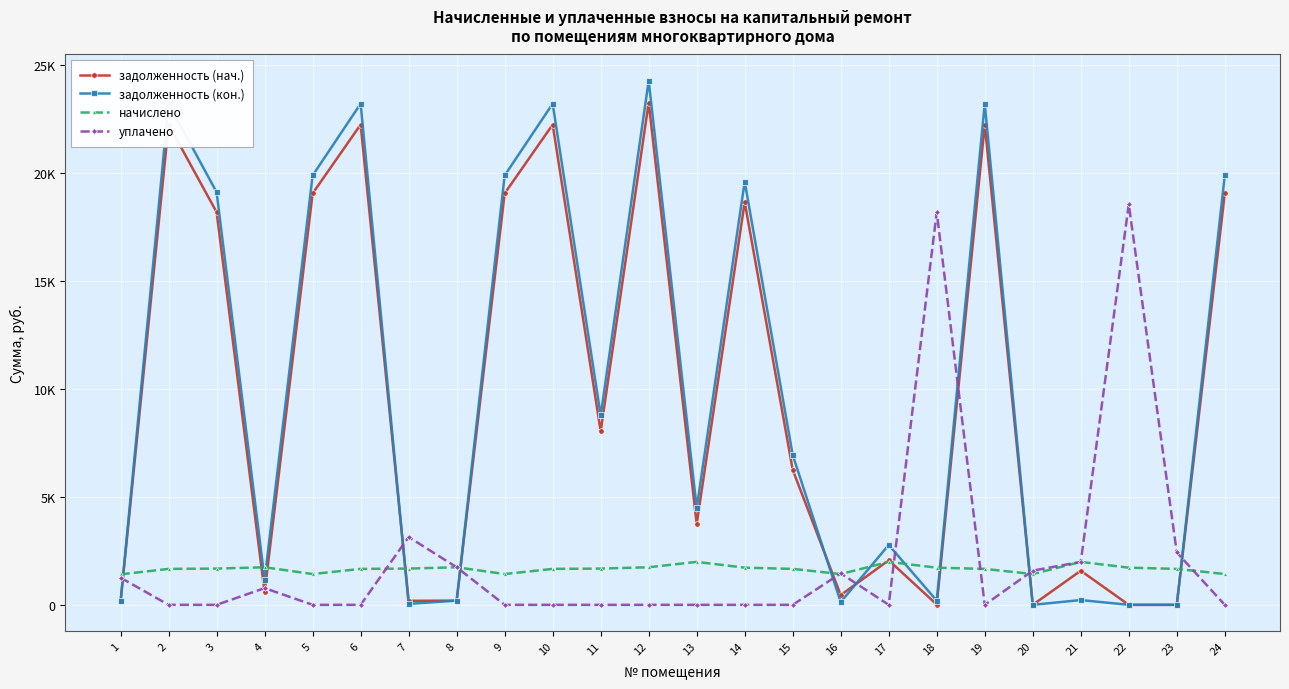

Which series has the largest total across all categories?

задолженность (кон.)